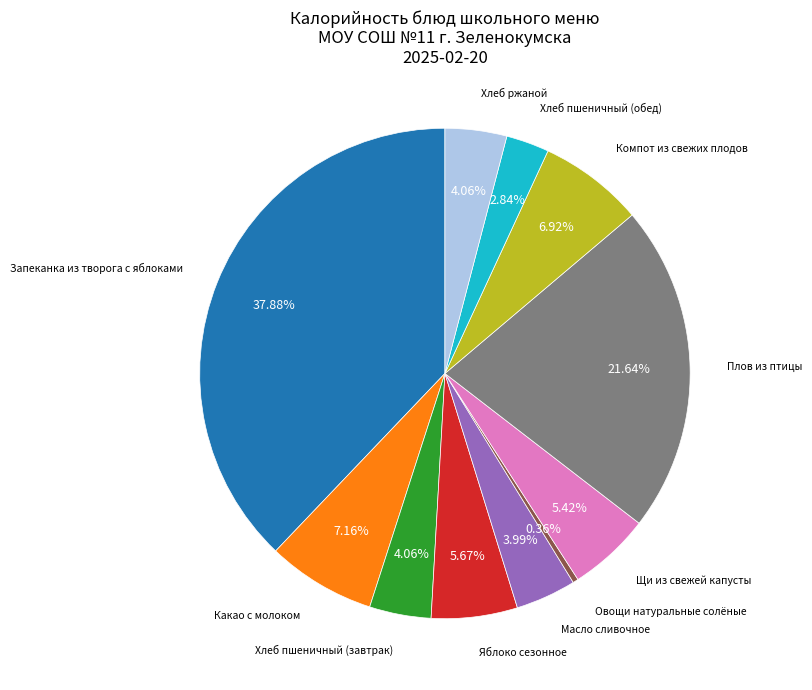

Is there a majority slice in this chart?

No